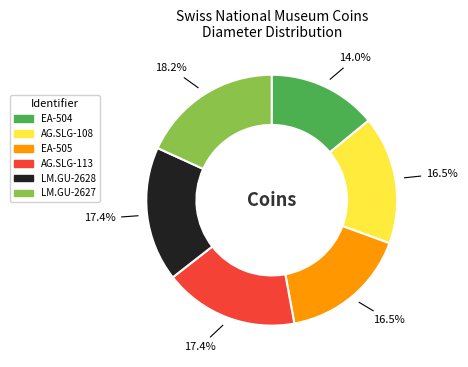

Does LM.GU-2628 represent more than half of the total?

No